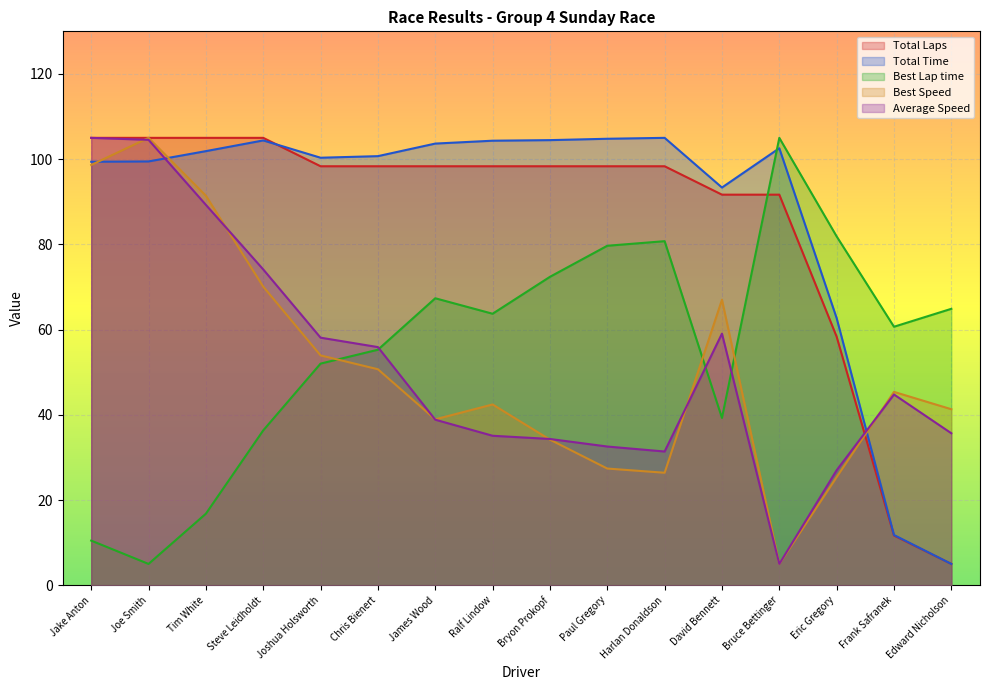

The value of Total Time at Harlan Donaldson is 105.0. True or false?

True